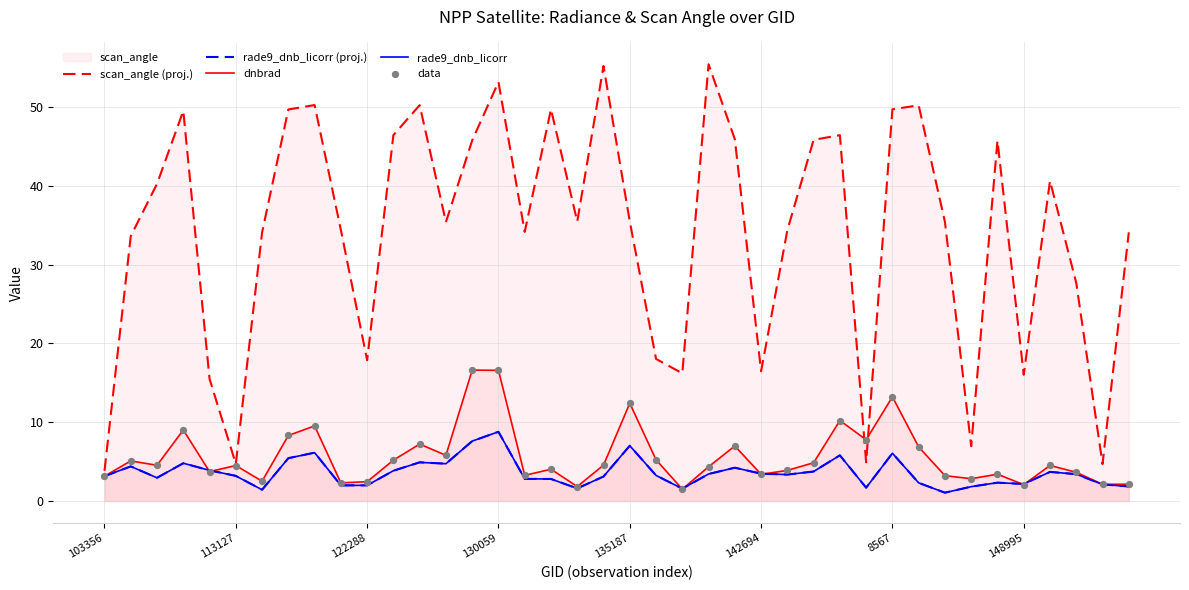

What is the total value across all series at 122288?

26.7